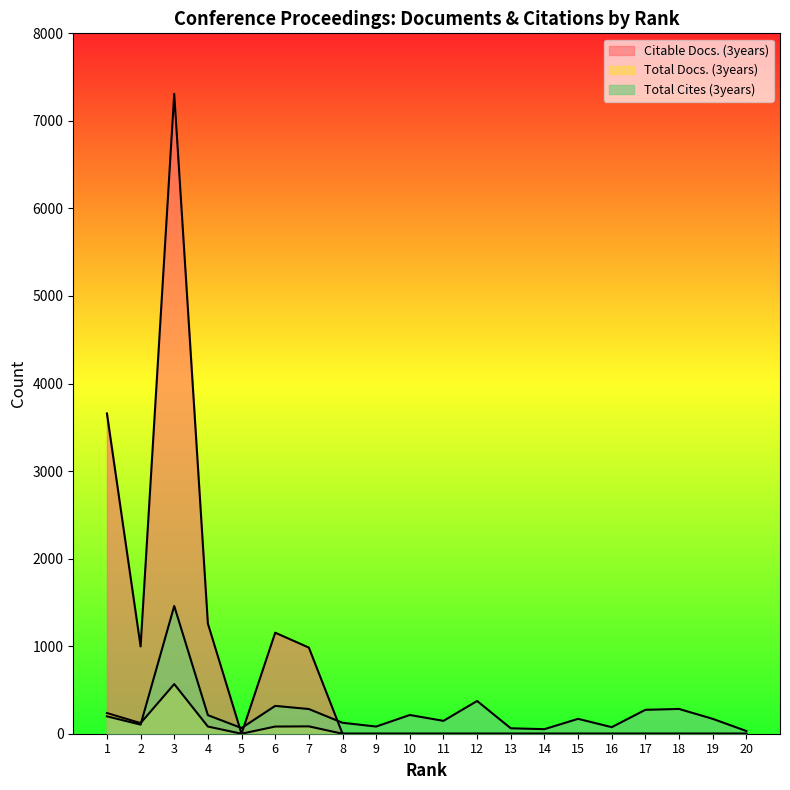

How many interior local valleys does the Total Docs. (3years) series have?

2